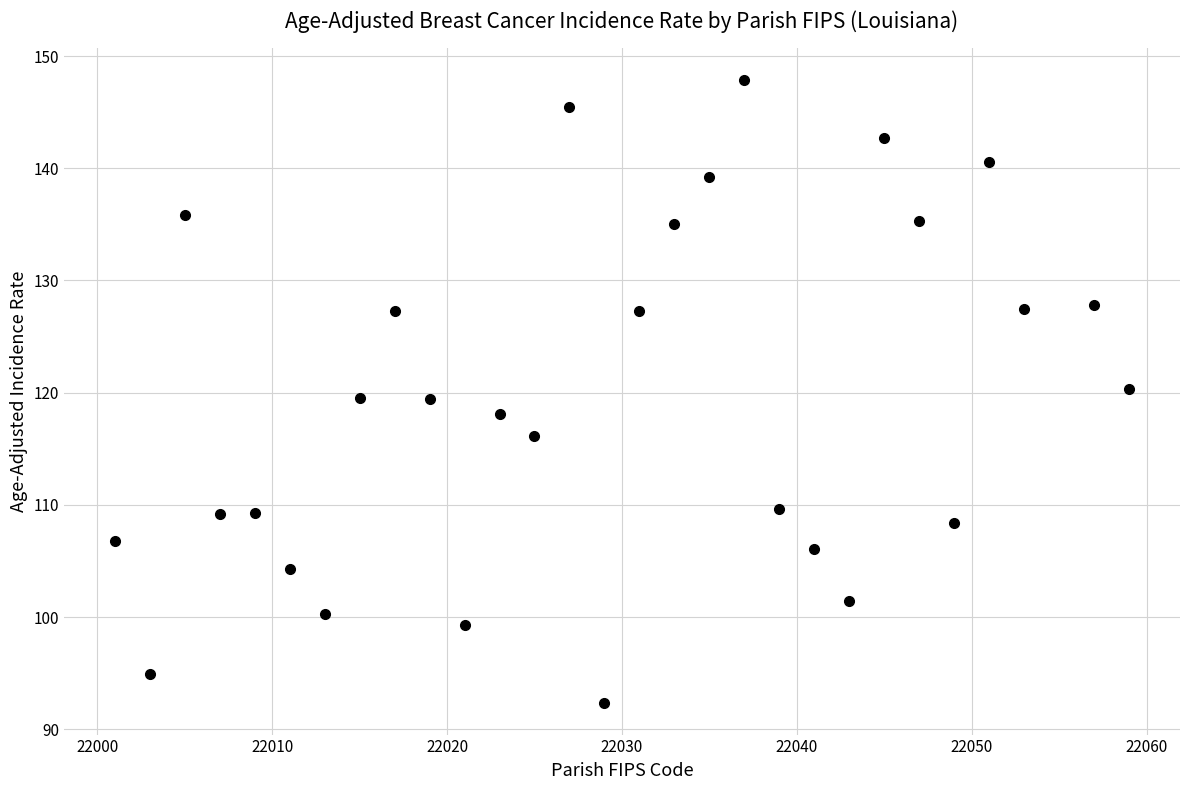

What is the range of X values (max minus min)?

58.0